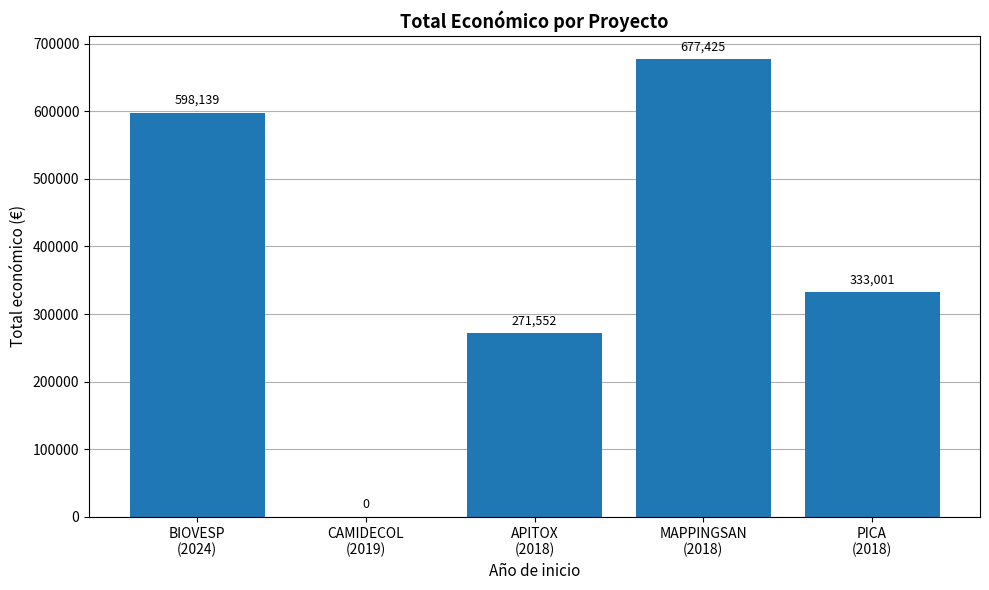

At which label does the data first exceed 333001?

BIOVESP
(2024)